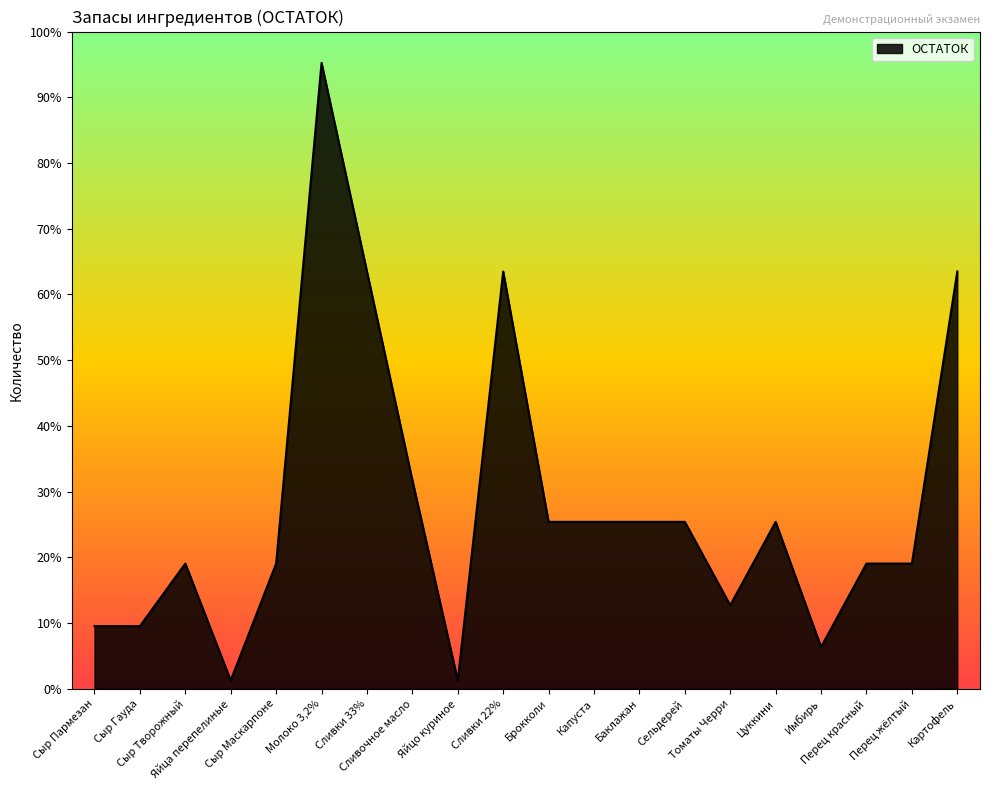

Which has a higher value, Перец красный or Картофель?

Картофель